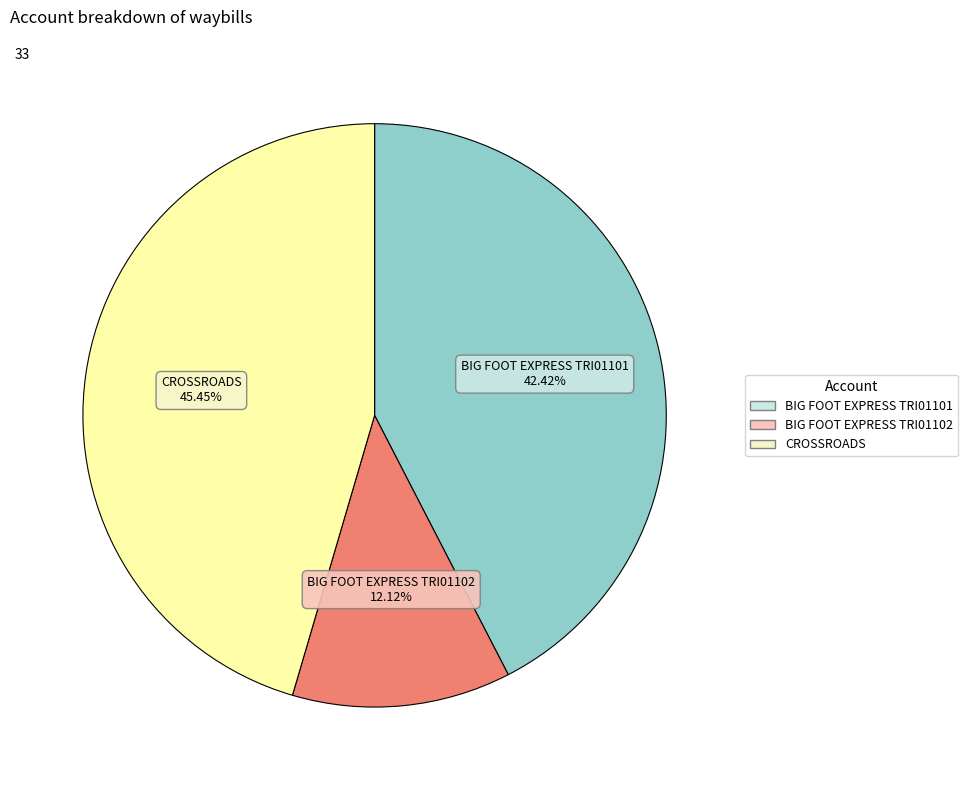

The CROSSROADS slice represents 36% of the pie. True or false?

False